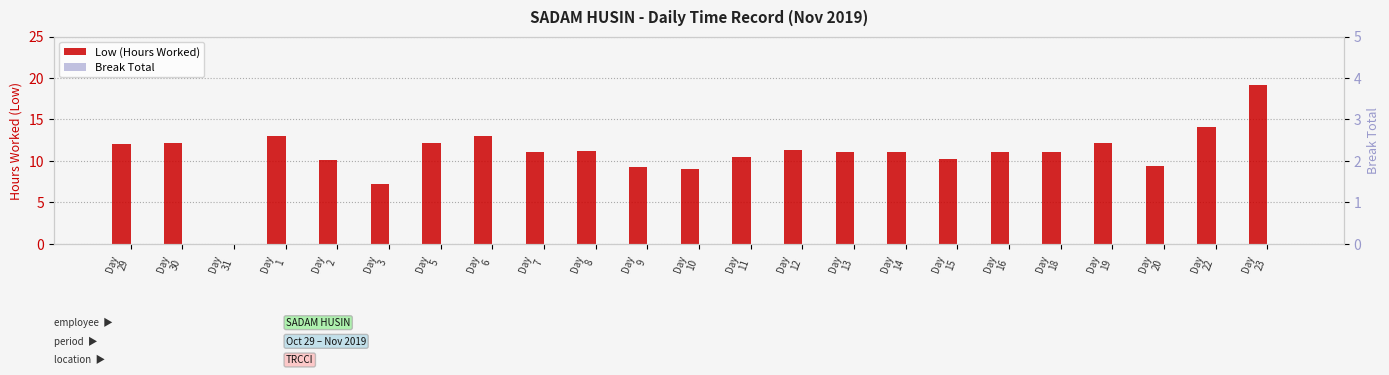

Does the chart contain stacked bars?

No